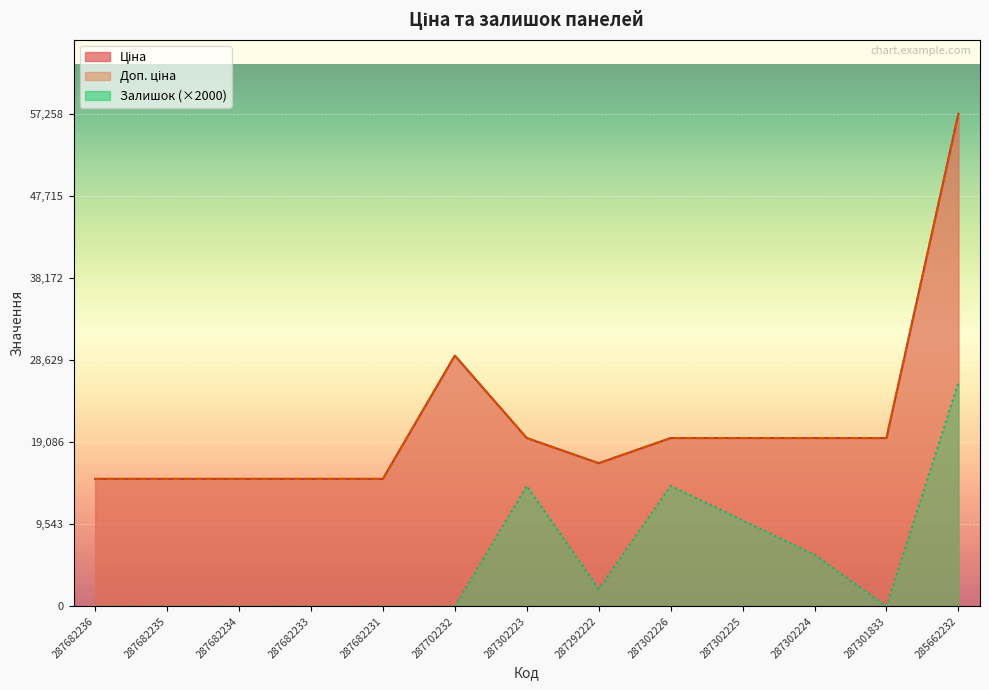

What is the sum of all Залишок values?

72000.0